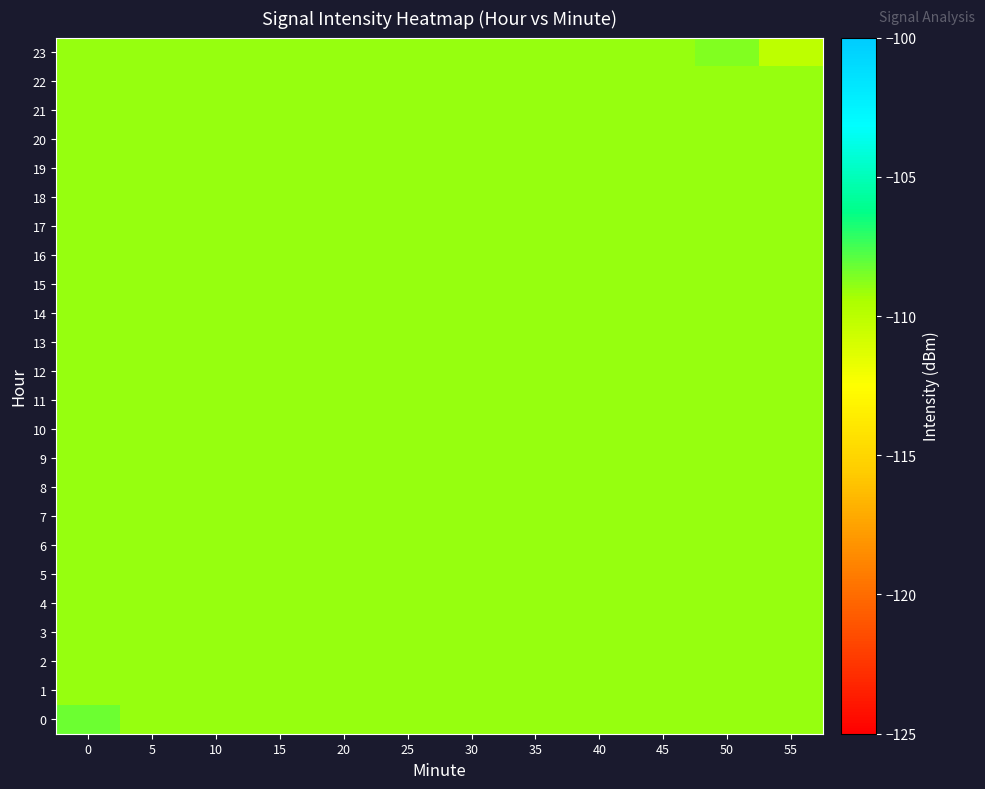

Rank the series at 35 from lowest to highest value.

0, 1, 2, 3, 4, 5, 6, 7, 8, 9, 10, 11, 12, 13, 14, 15, 16, 17, 18, 19, 20, 21, 22, 23